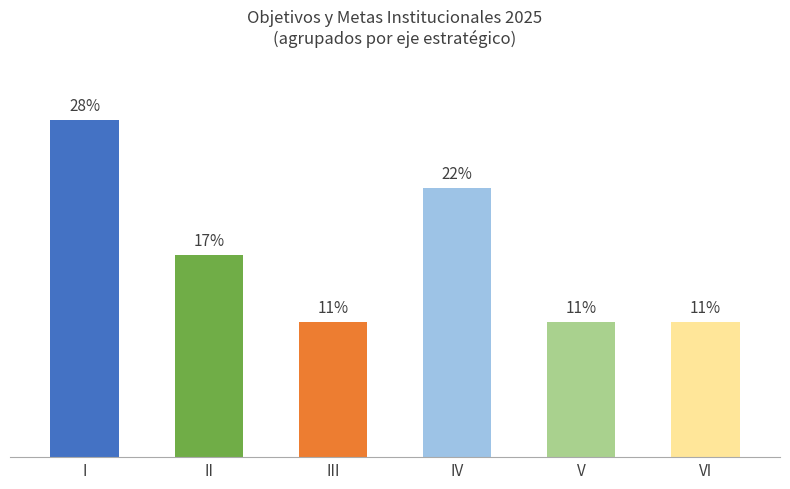

Does the chart contain stacked bars?

No